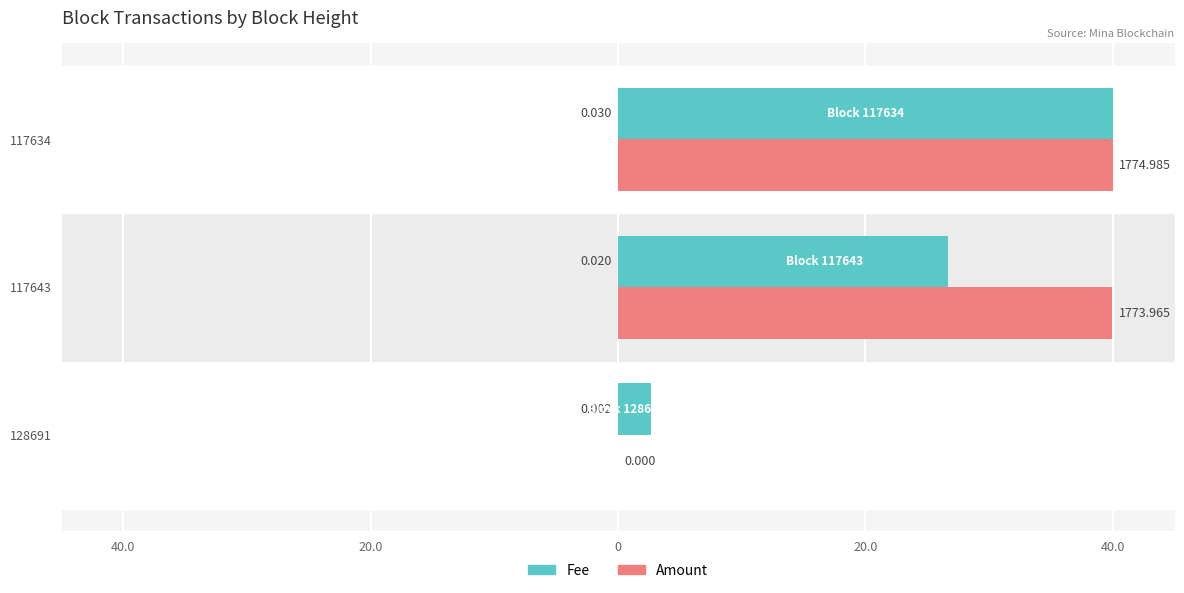

What are all the series names shown in the legend?

Fee, Amount